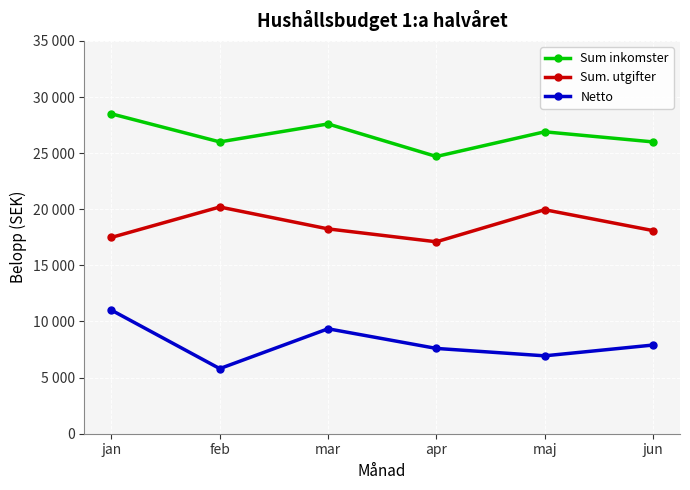

The Sum. utgifter series shows 33162 at feb. True or false?

False